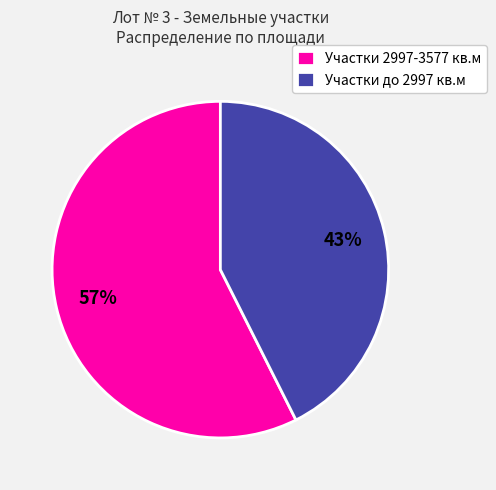

To the nearest percent, what is the average slice percentage?

50%